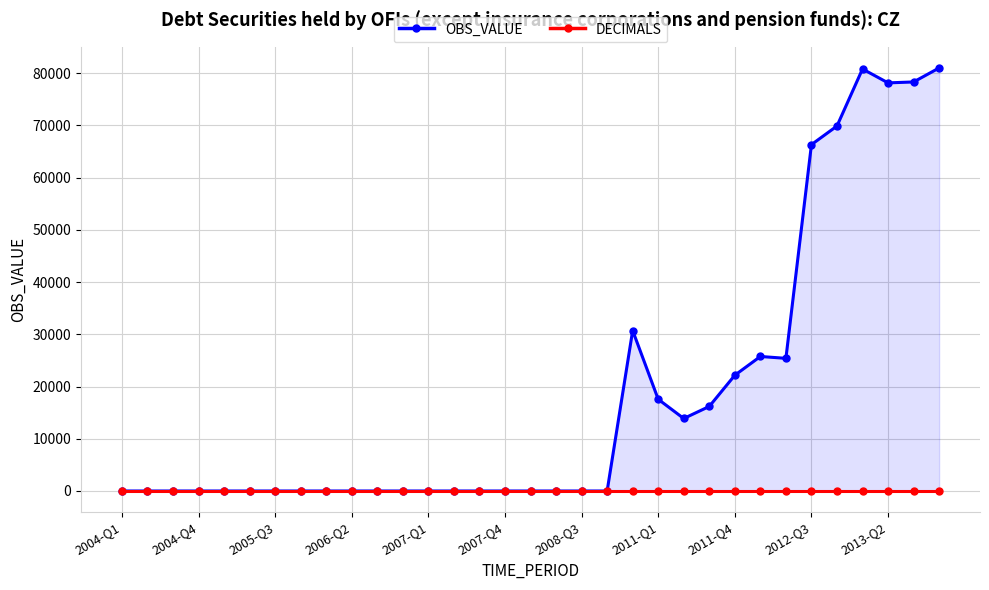

Rank the series by their average value, from lowest to highest.

DECIMALS, OBS_VALUE